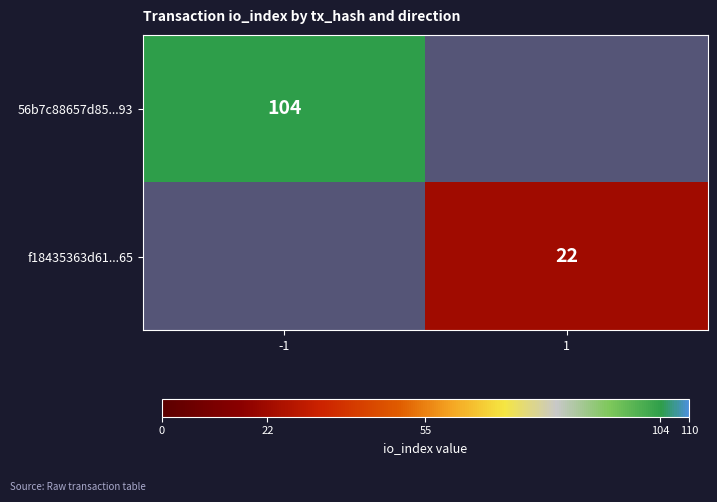

The value of 56b7c88657d85...93 at -1 is 104. True or false?

True